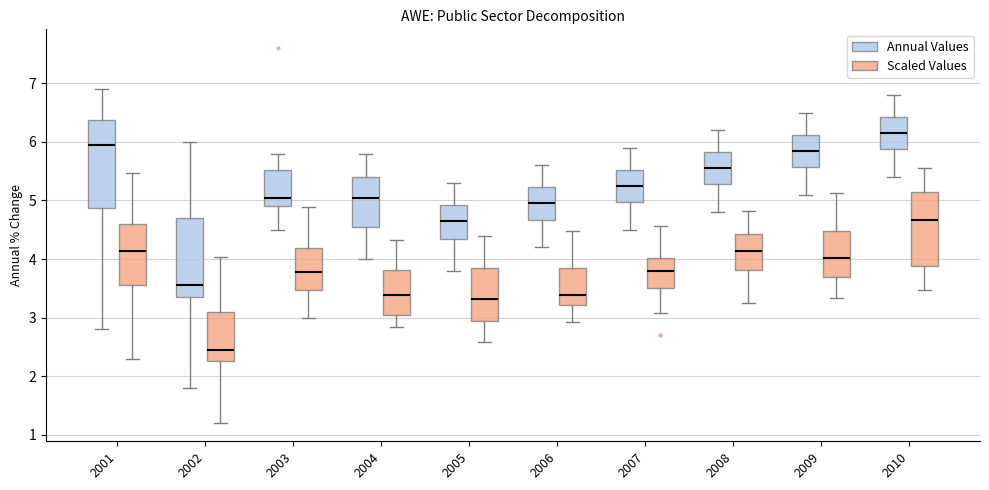

Where does the upper whisker of the box for 2003 (Annual Values) end on the y-axis? The values are not printed on the chart, so give them approximately, as read against the axis.

5.8